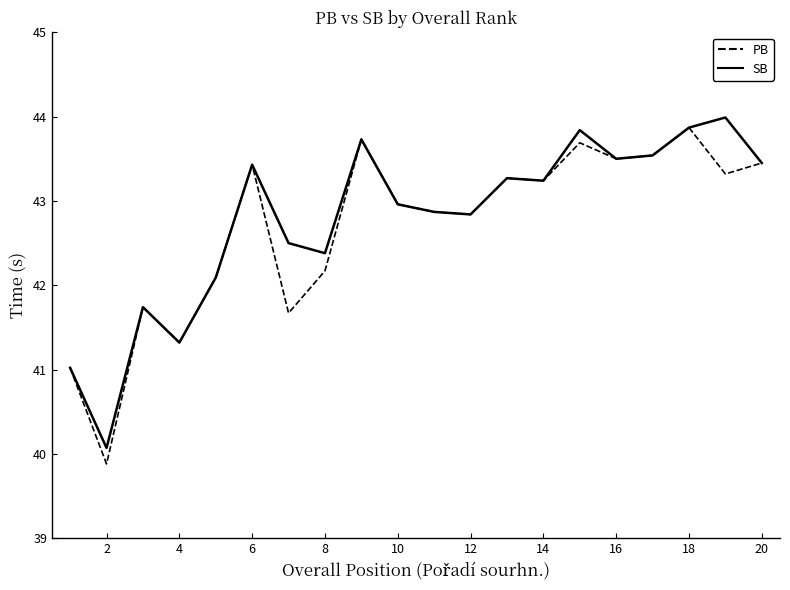

What is the smallest value displayed?

39.9